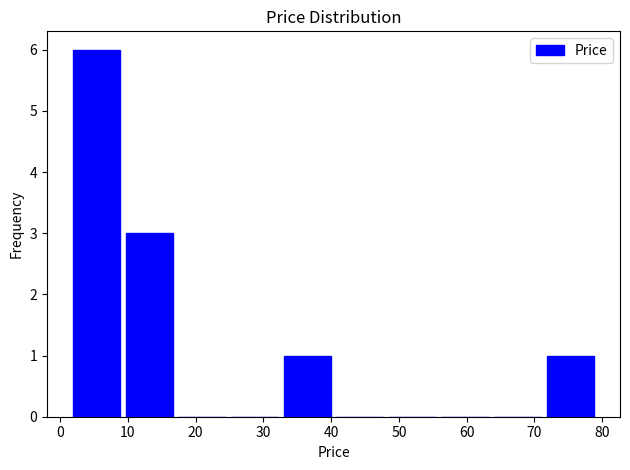

How tall is the bar that spans 2 to 9 on the x-axis? Neither the bar edges nor the heights are printed on the chart, so give them approximately, as read against the axes.

6